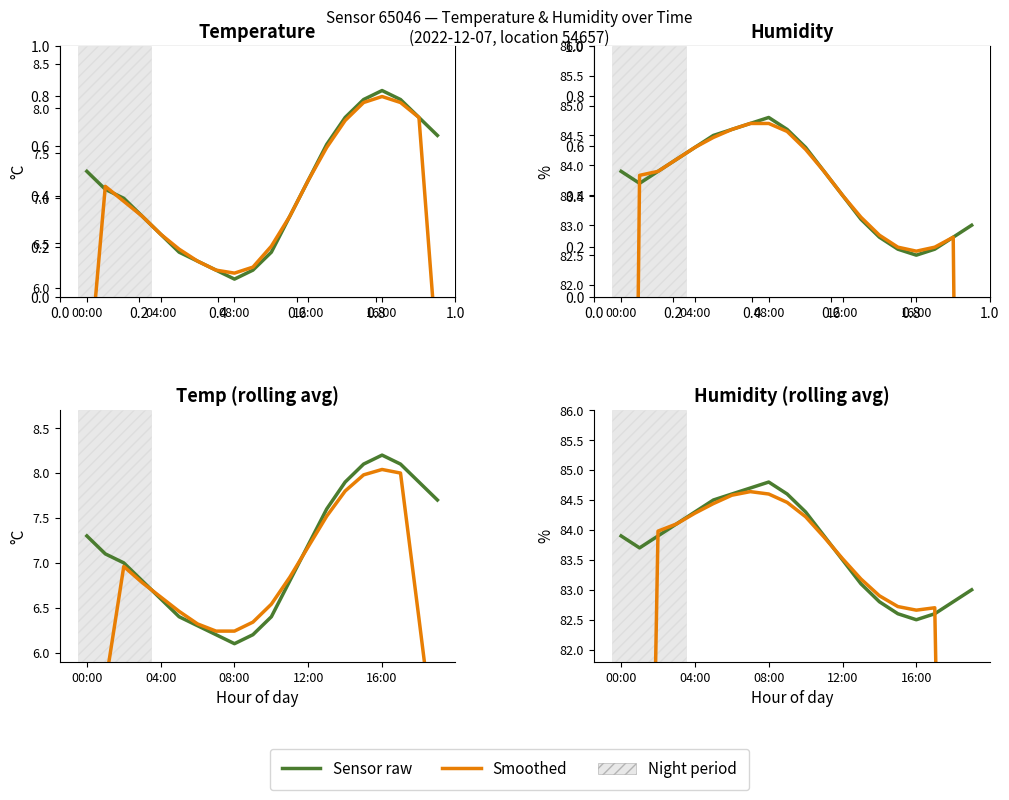

True or false: Smoothed has more than 1 interior local peaks.

True